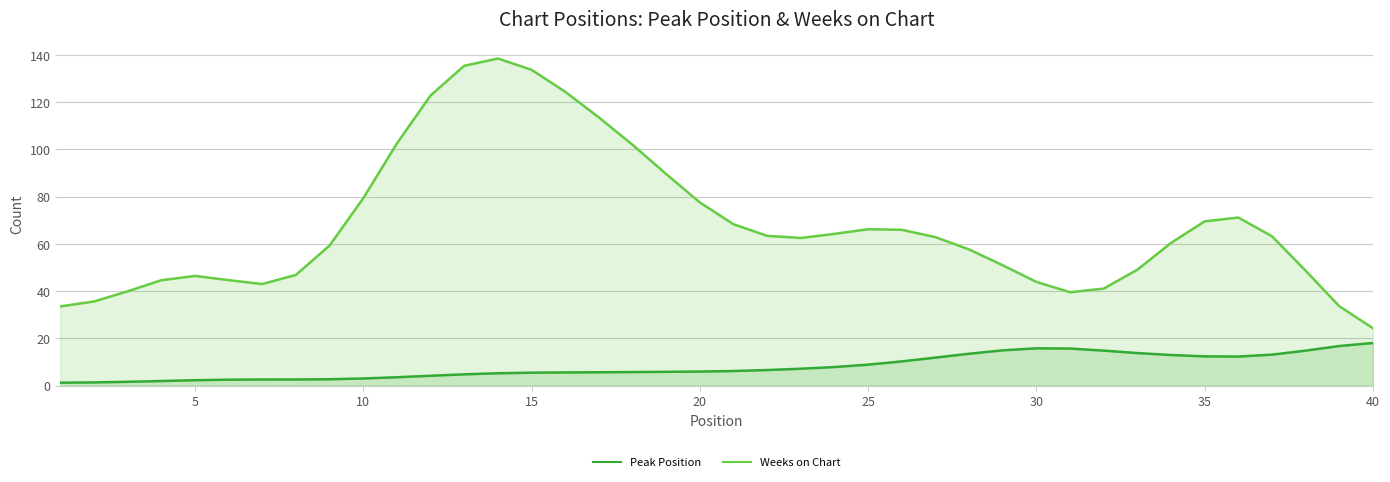

Is the value of Weeks on Chart at 15 greater than the value of Peak Position at 38?

Yes